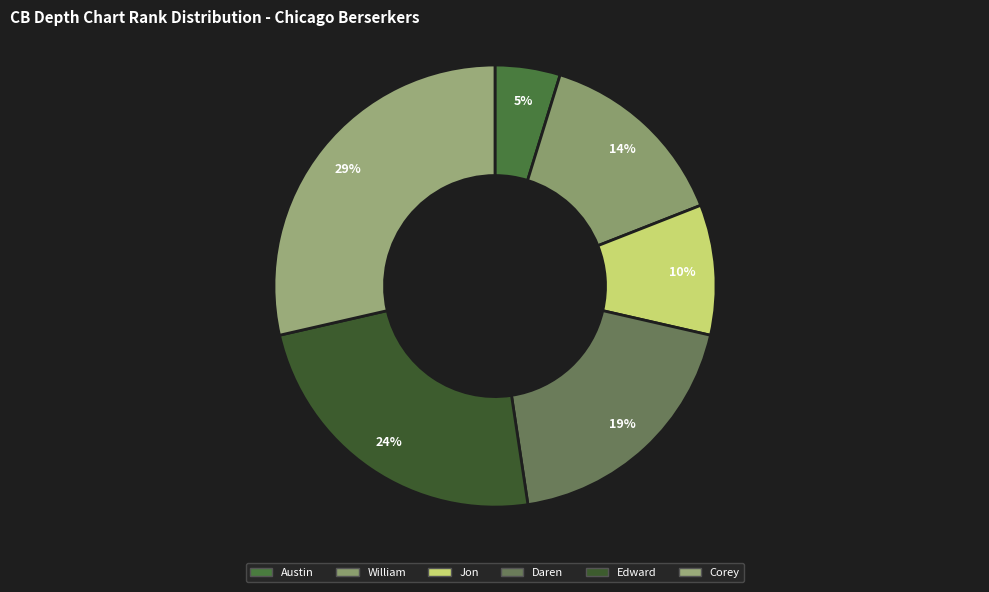

To the nearest percent, what percentage of the pie is Edward?

24%